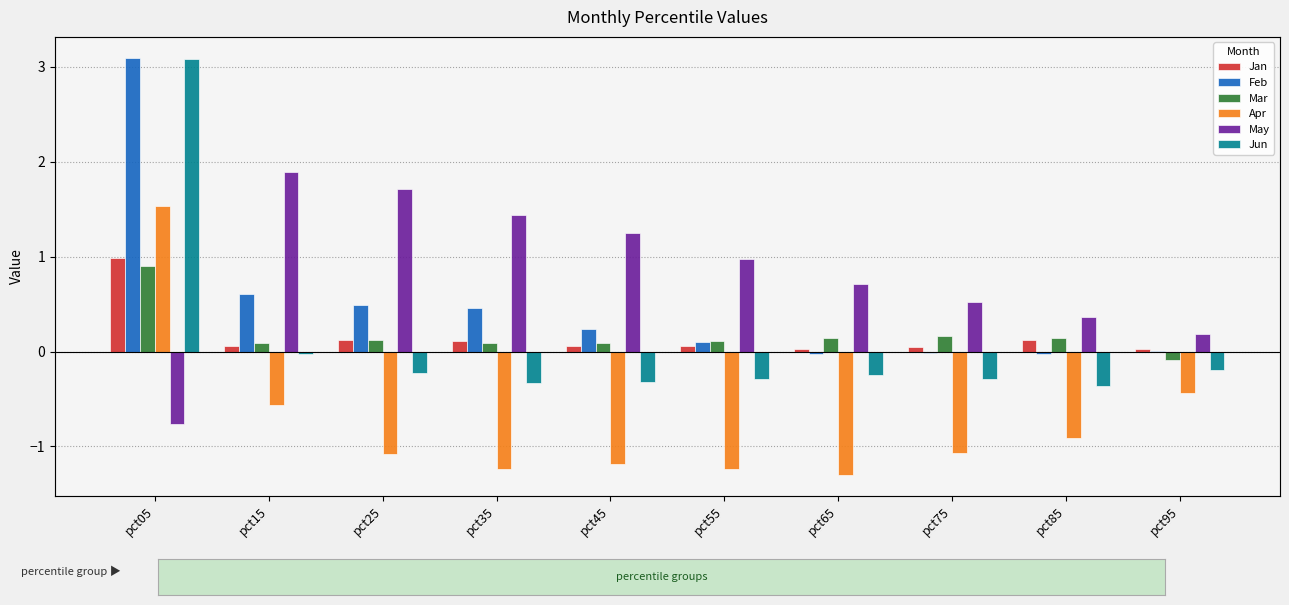

Rank the categories by Jan value from lowest to highest.

pct65, pct95, pct75, pct45, pct55, pct15, pct35, pct85, pct25, pct05